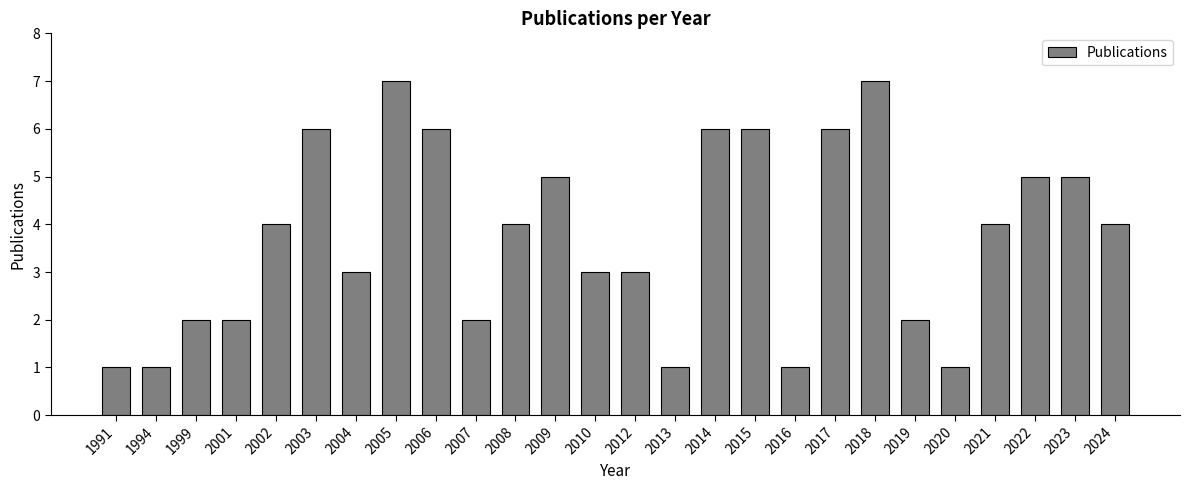

The value at 2004 is 3. True or false?

True